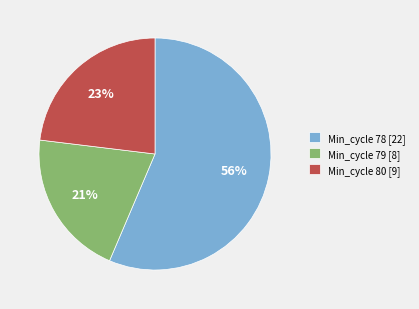

True or false: Min_cycle 78 [22] accounts for 56% of the total.

True